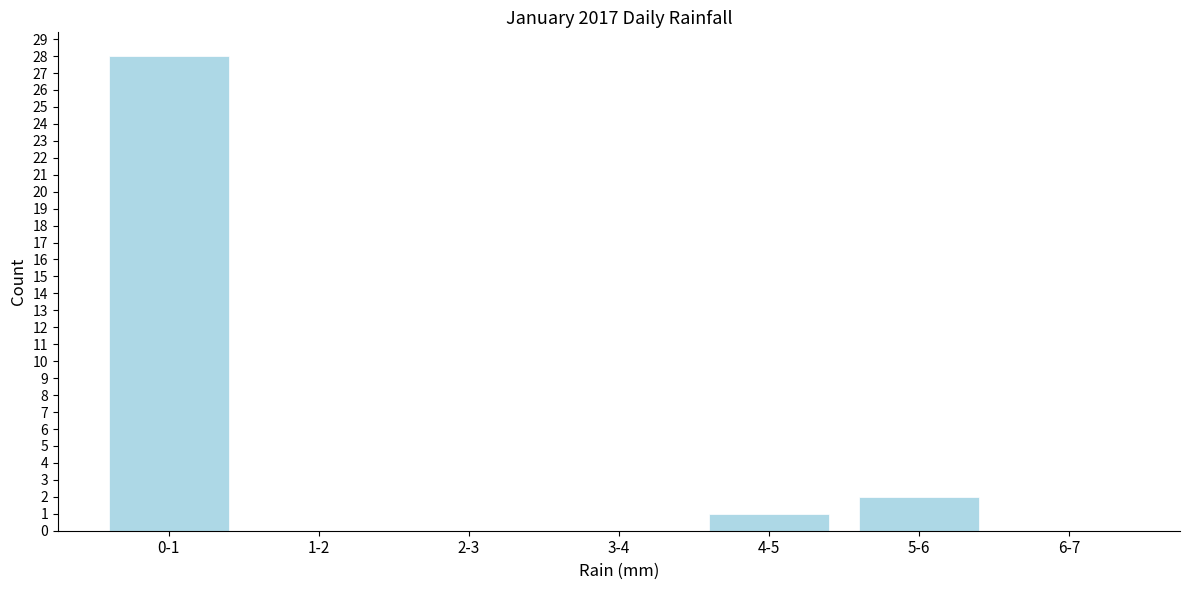

Reading right to left, transcribe all the data shown in this chart.

6-7=0	5-6=2	4-5=1	3-4=0	2-3=0	1-2=0	0-1=28